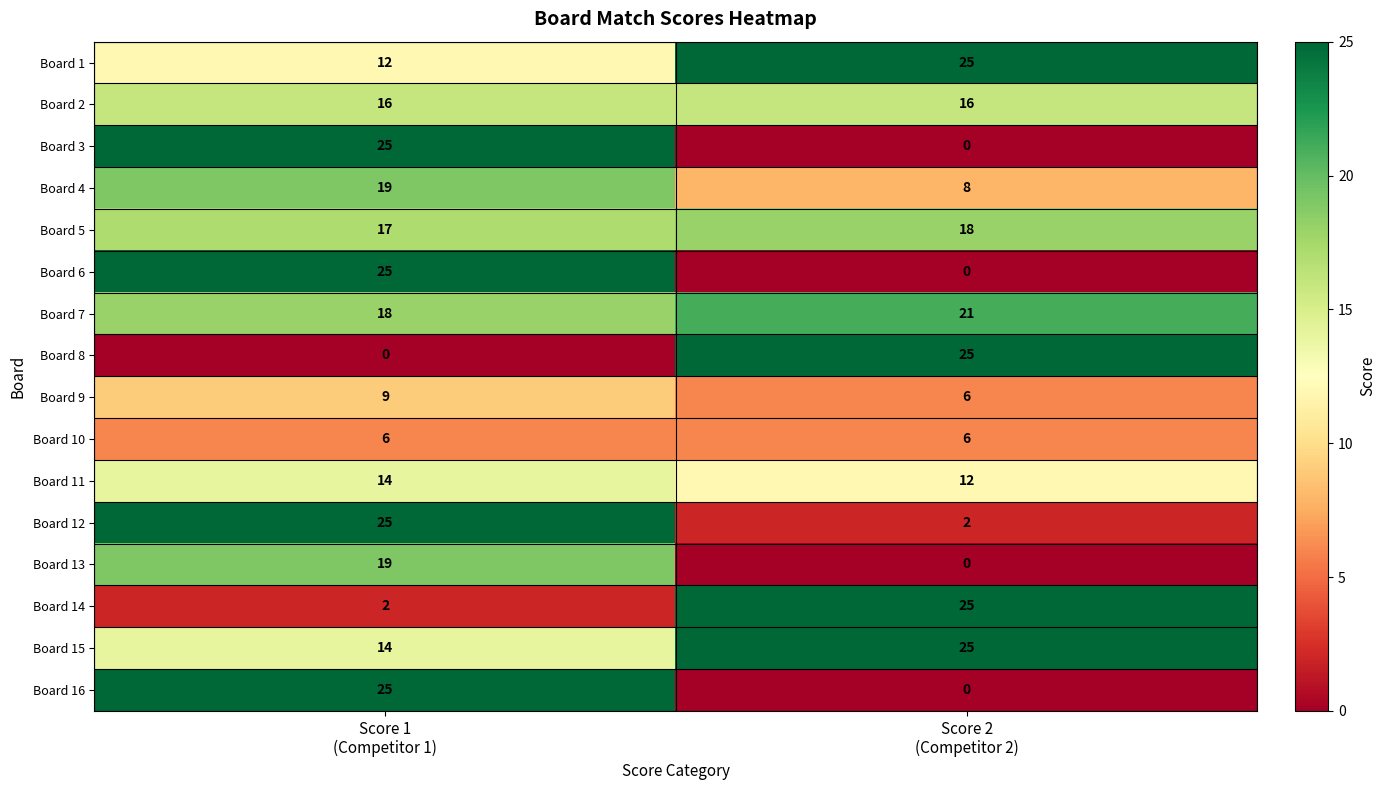

At how many categories does at least one series exceed 16?

2